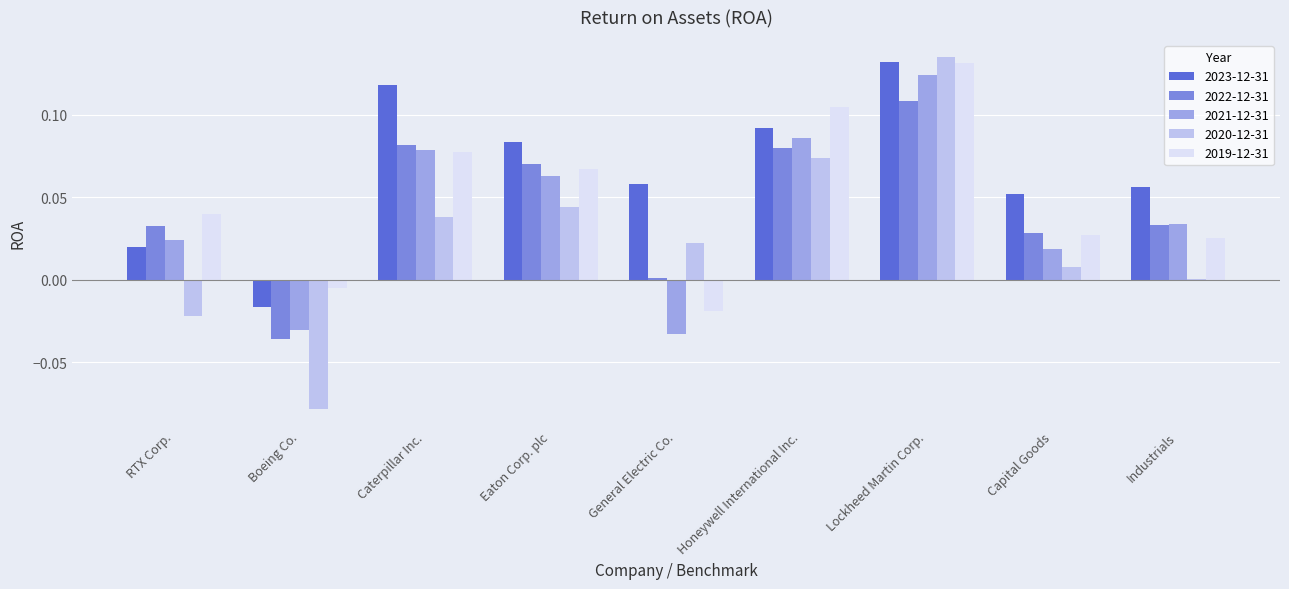

How many values in the 2021-12-31 series exceed 0?

7